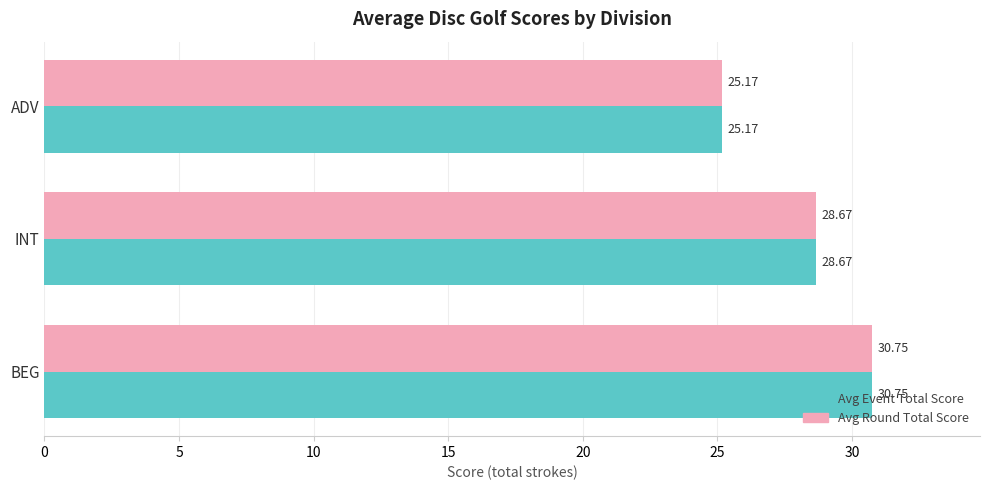

Which category has the lowest value in the Avg Round Total Score series?

ADV